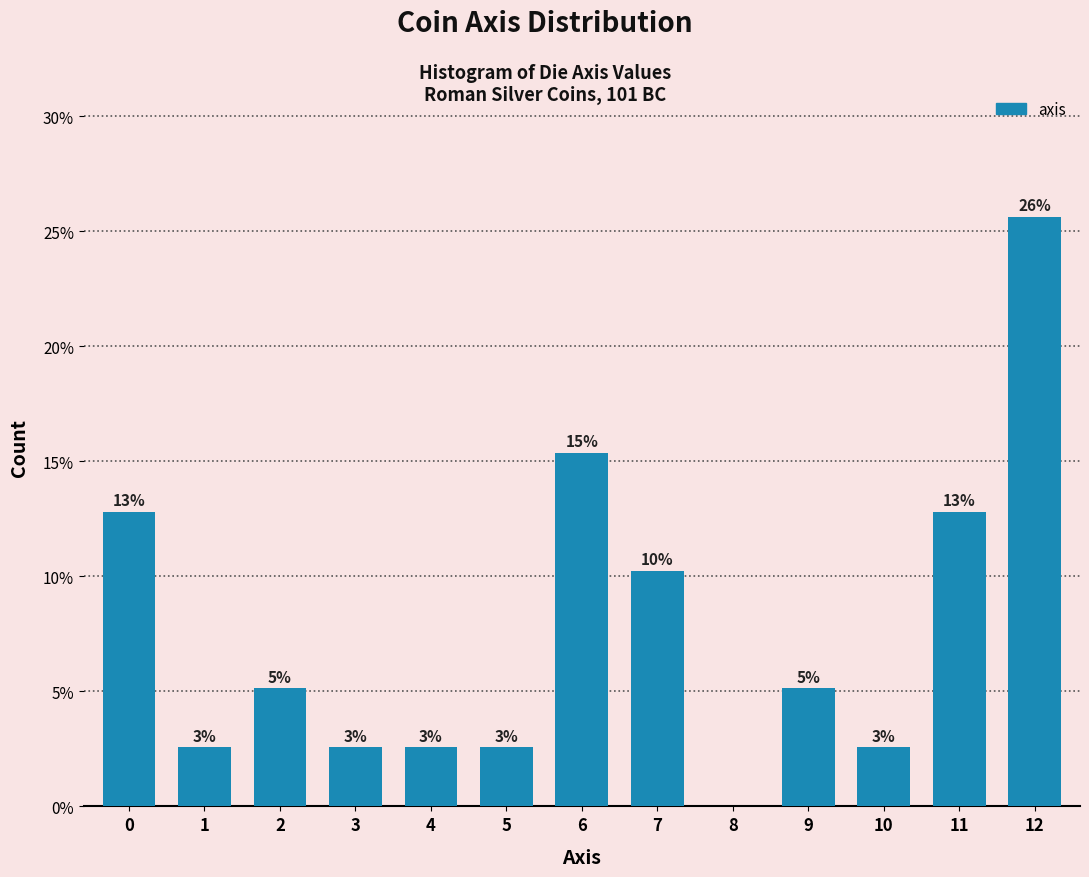

Are the bars horizontal?

No